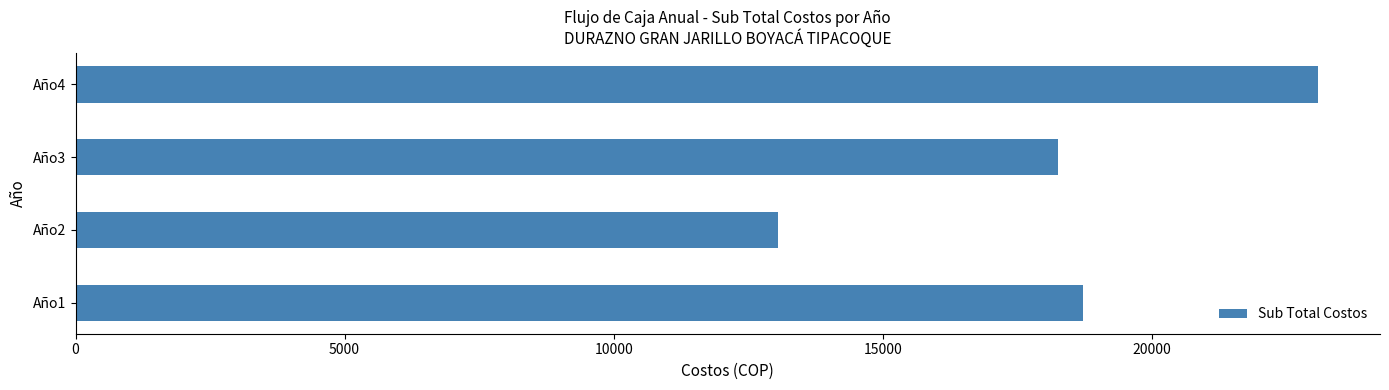

How many values are below 18711?

2